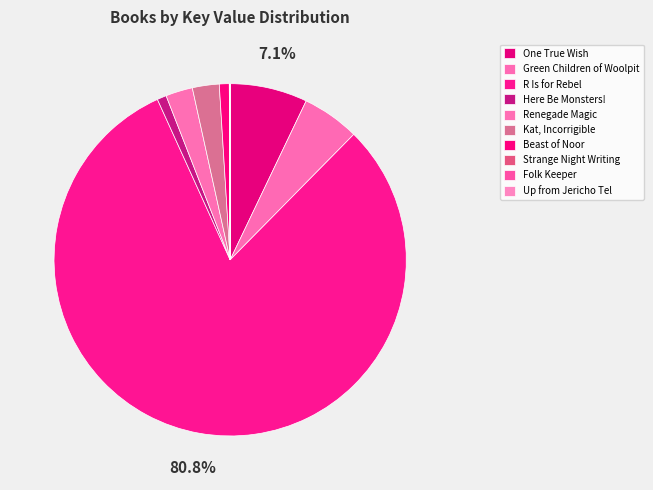

True or false: Kat, Incorrigible accounts for 2% of the total.

True